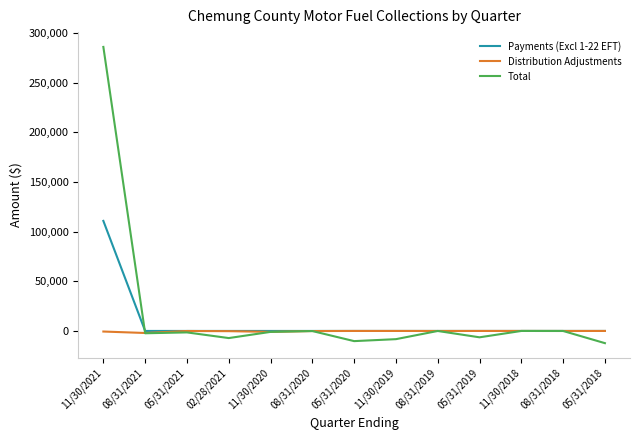

Does the chart have visible grid lines?

No